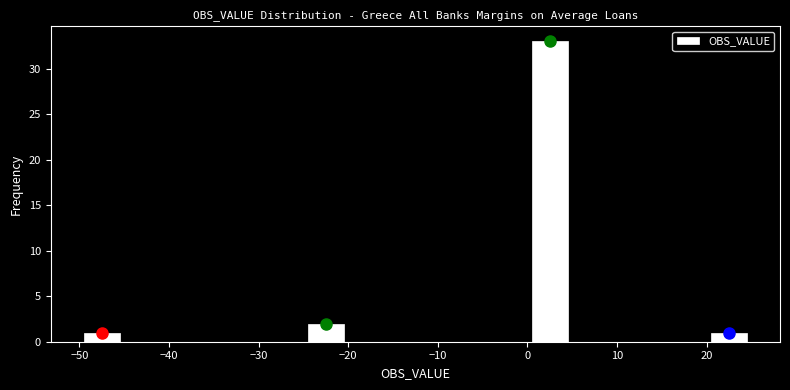

Reading left to right, list every bar in this chart as the range it spans on the x-axis followed by its height. The values are not printed on the chart, so give them approximately, as read against the axis.

-50 to -45: 1
-45 to -40: 0
-40 to -35: 0
-35 to -30: 0
-30 to -25: 0
-25 to -20: 2
-20 to -15: 0
-15 to -10: 0
-10 to -5: 0
-5 to 0: 0
0 to 5: 33
5 to 10: 0
10 to 15: 0
15 to 20: 0
20 to 25: 1